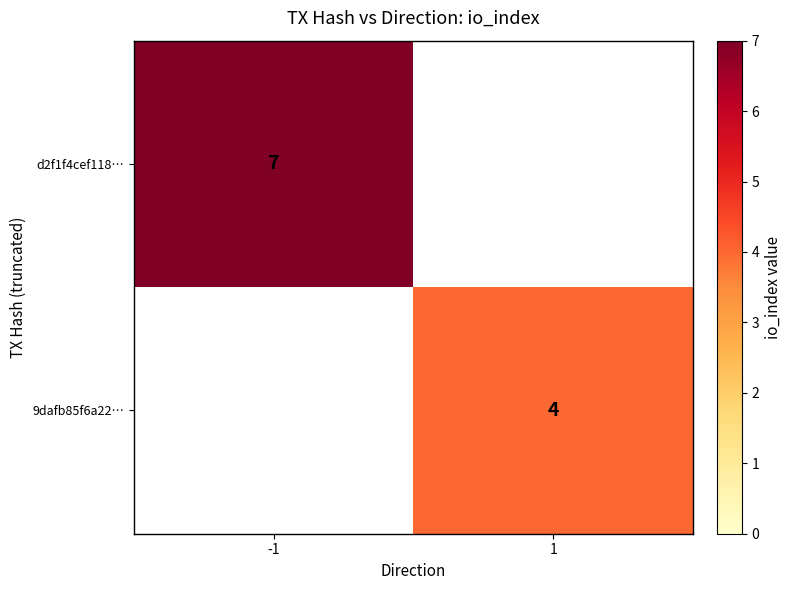

Between 1 and -1, which is larger?

-1